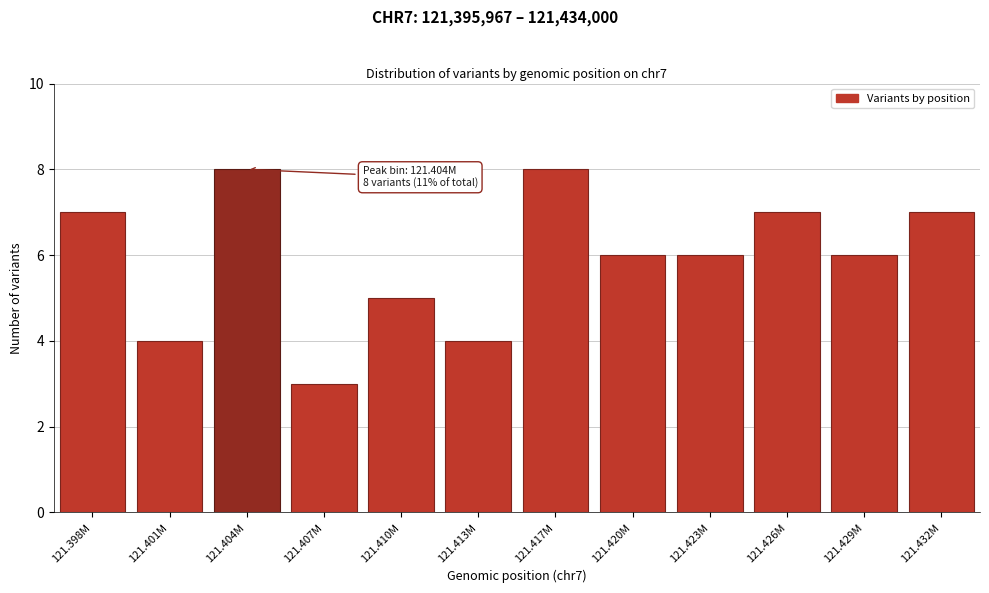

Reading left to right, list all the values displayed in this chart.

7	4	8	3	5	4	8	6	6	7	6	7